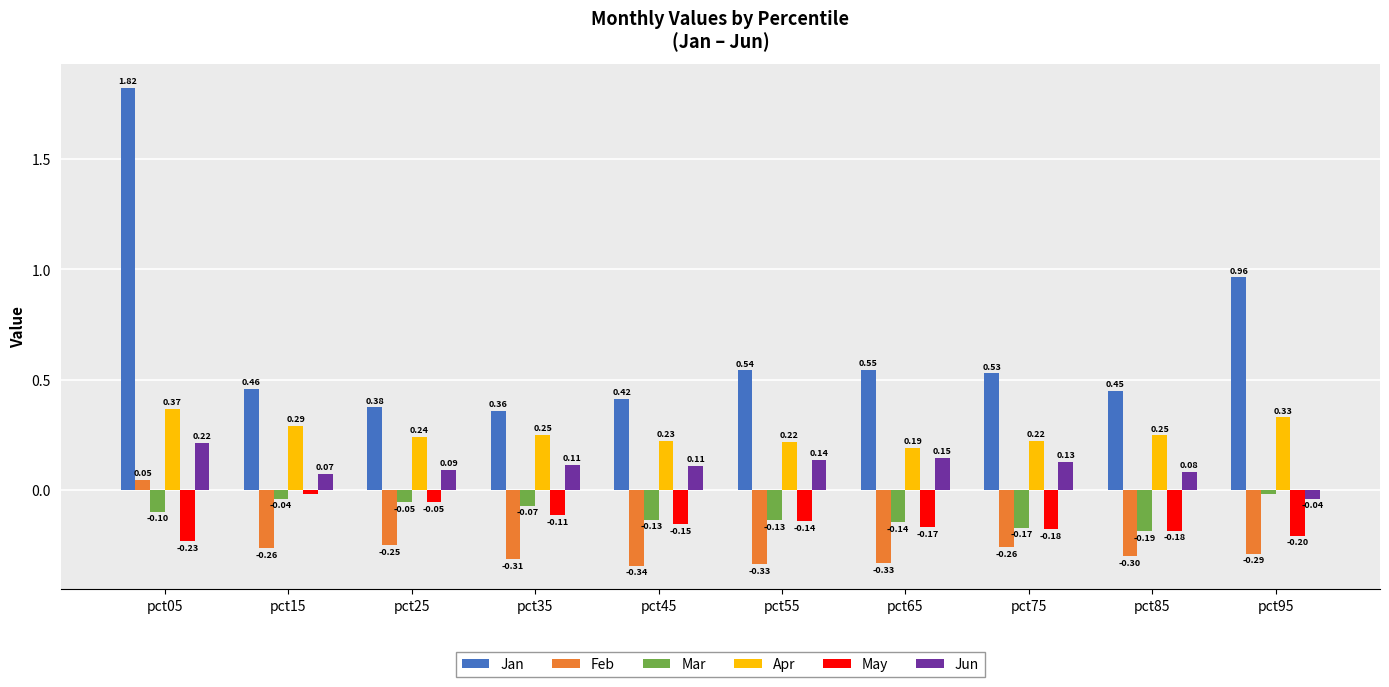

Is the value of Apr at pct65 greater than the value of Jun at pct25?

Yes